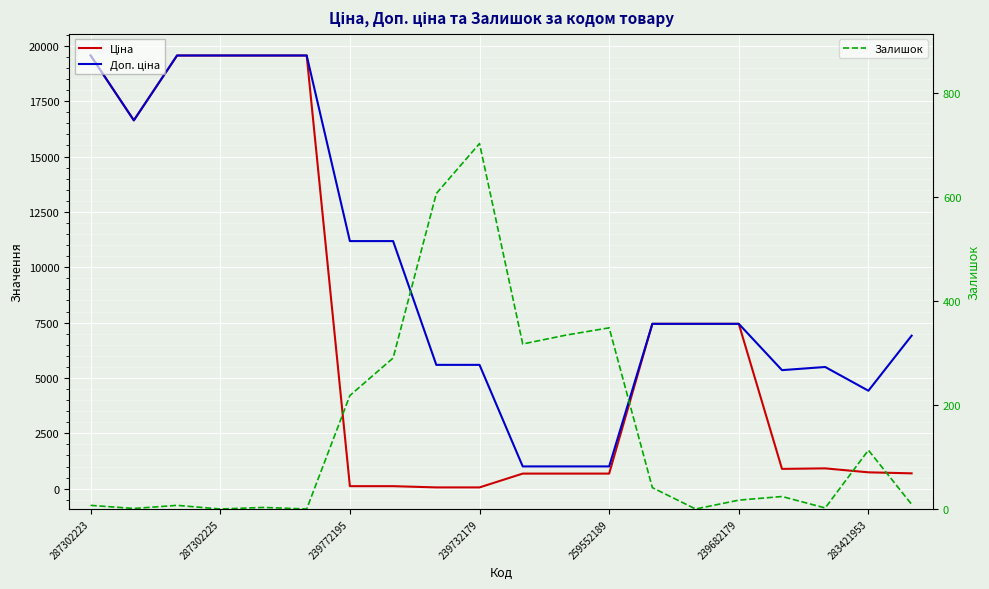

How many values in the Залишок series exceed 24?

9